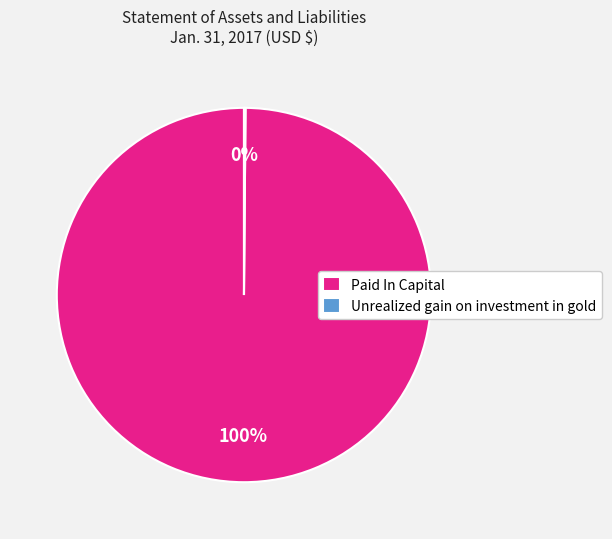

What is the largest slice in the pie chart?

Paid In Capital